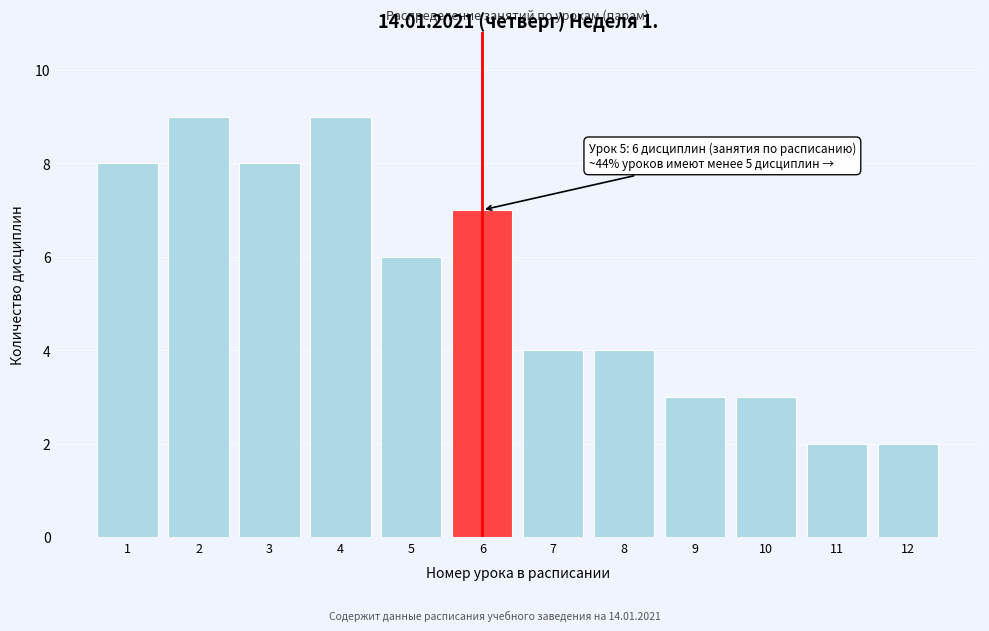

Reading left to right, what are all the values shown in this chart?

1=8	2=9	3=8	4=9	5=6	6=7	7=4	8=4	9=3	10=3	11=2	12=2